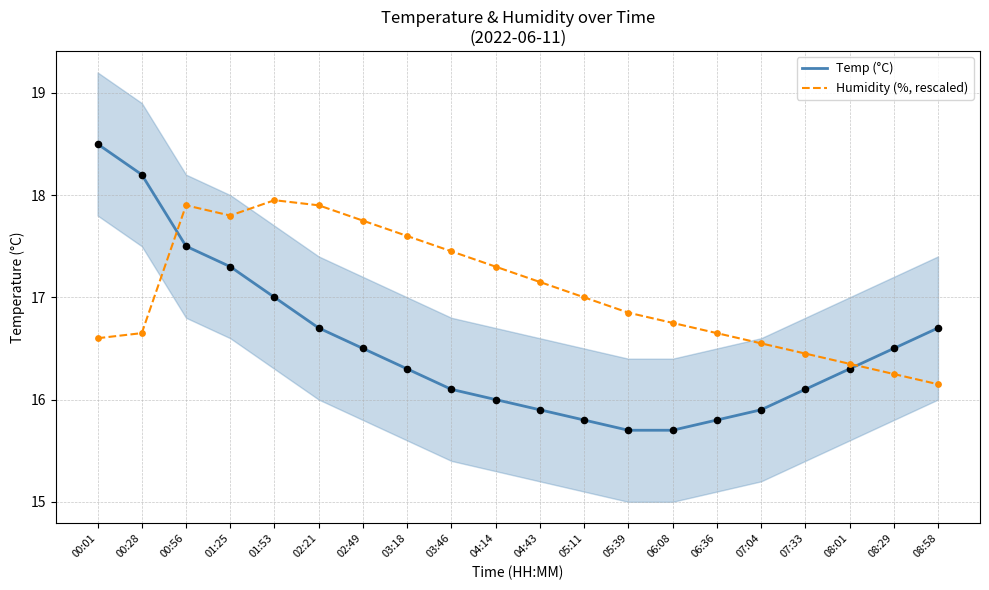

What is the total value across all series at 04:43?

33.0